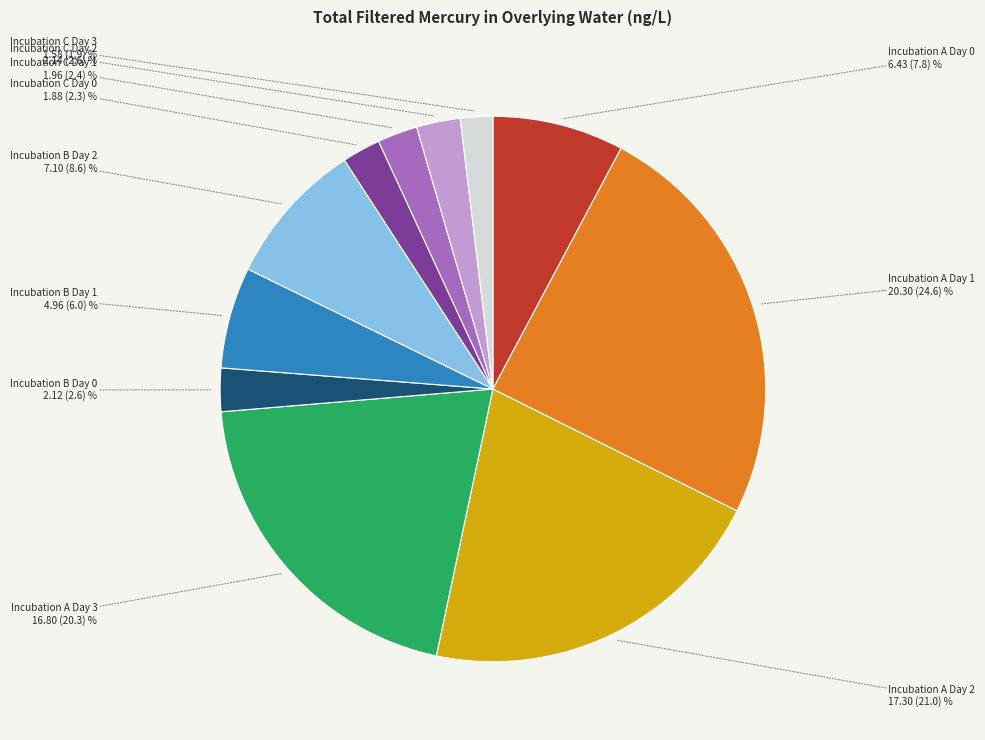

Does any single category account for the majority?

No